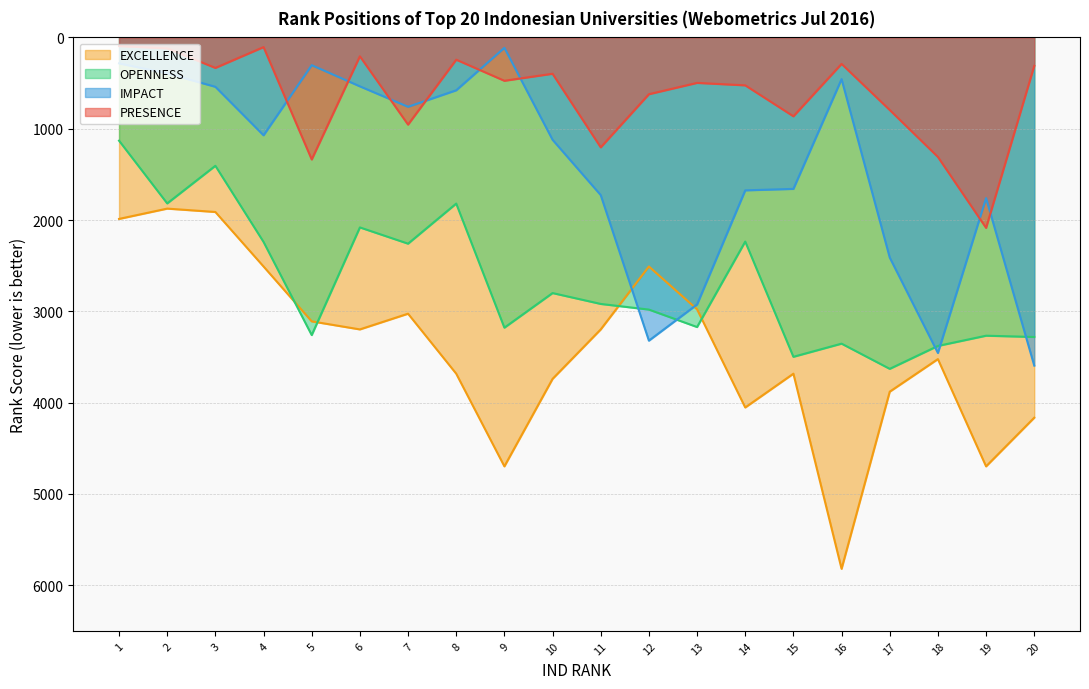

True or false: PRESENCE has more than 1 interior local peaks.

True